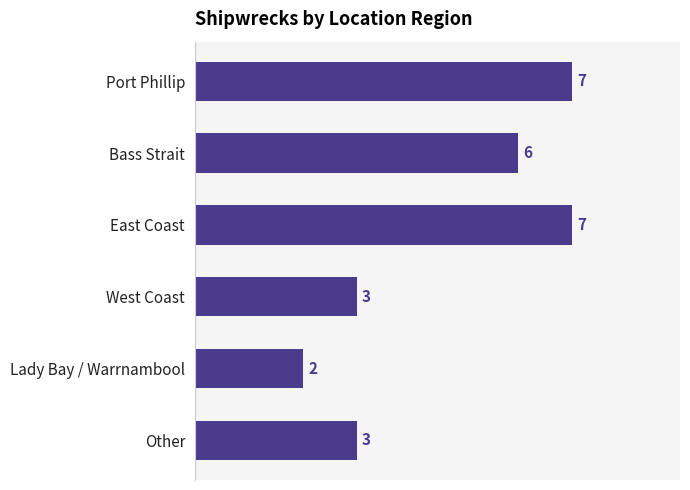

At which category does the chart reach its minimum across all series?

Lady Bay / Warrnambool